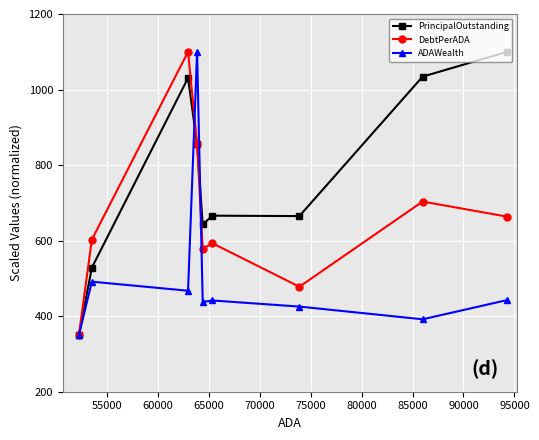

Does the chart display data point markers on the line(s)?

Yes